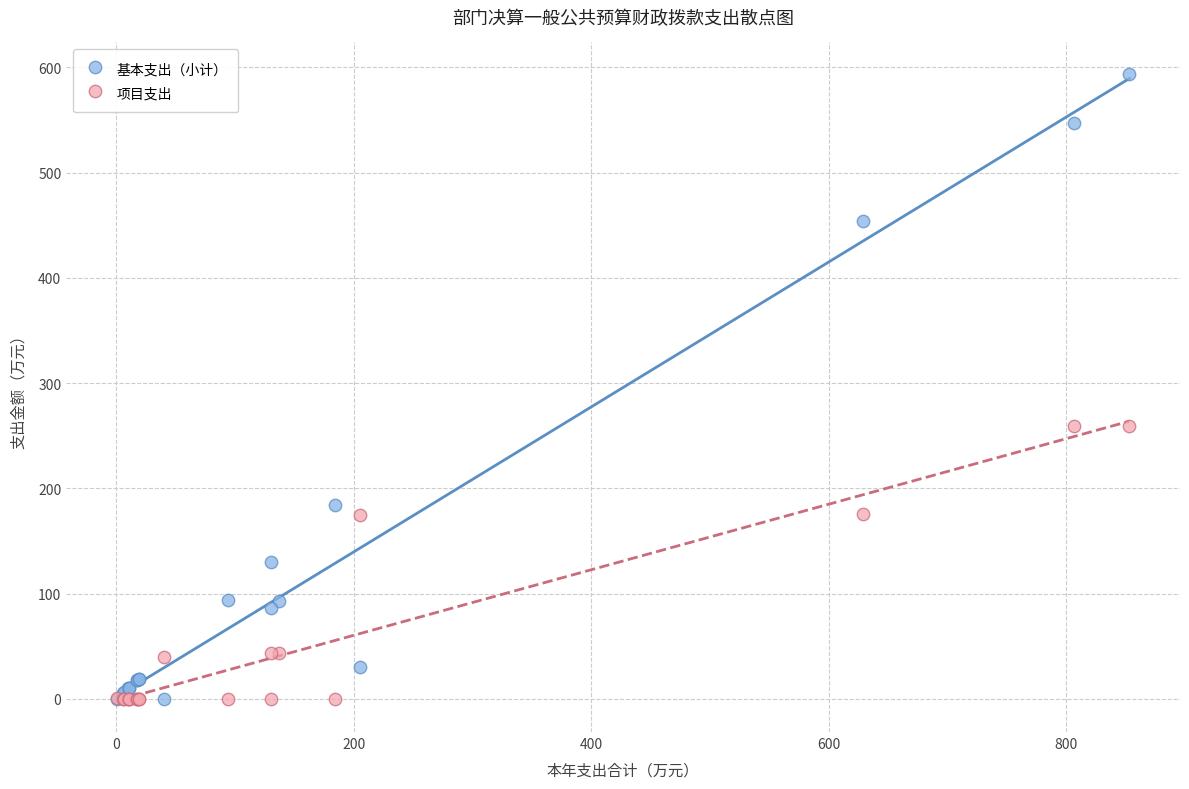

Which series contains the highest Y value?

基本支出（小计）